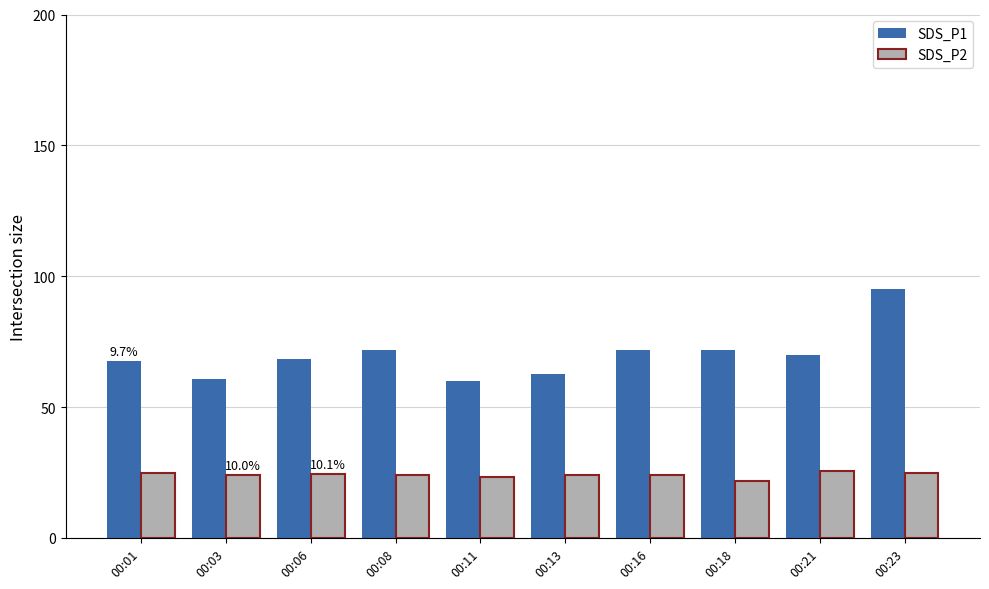

What is the lowest value of the SDS_P2 series?

21.8